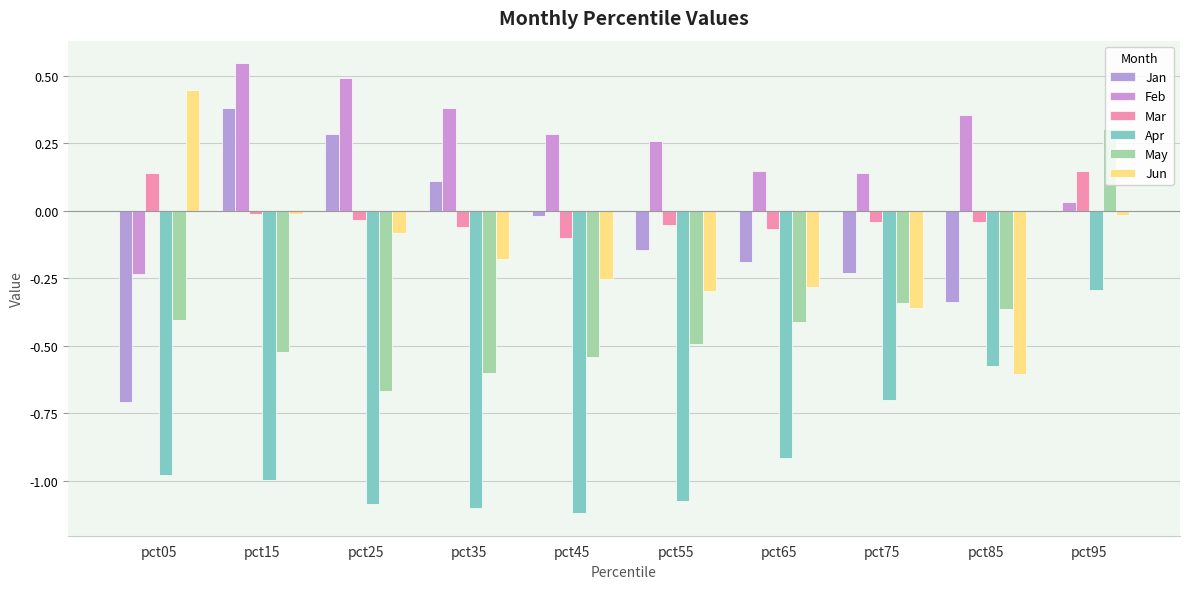

At pct15, list the series in order from smallest to largest.

Apr, May, Jun, Mar, Jan, Feb